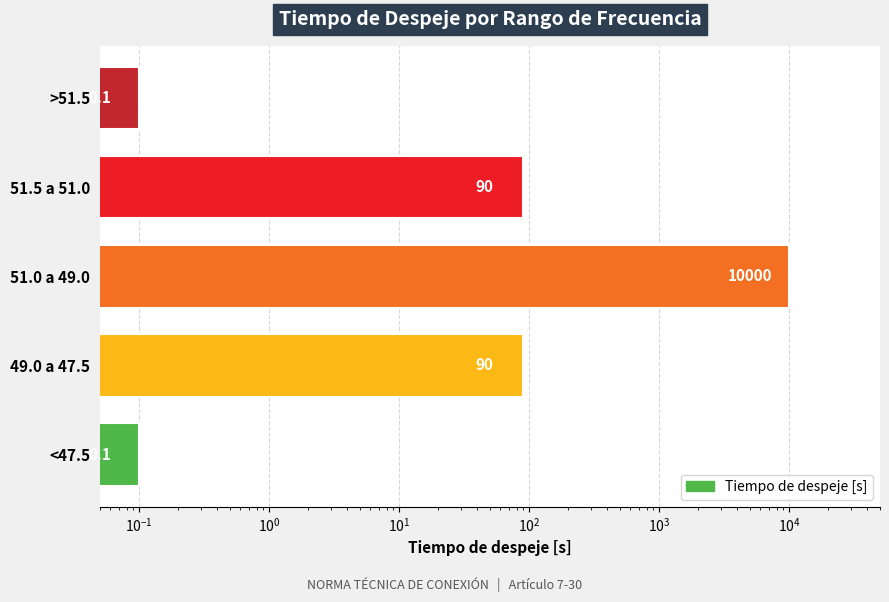

How many data points are less than 90?

2